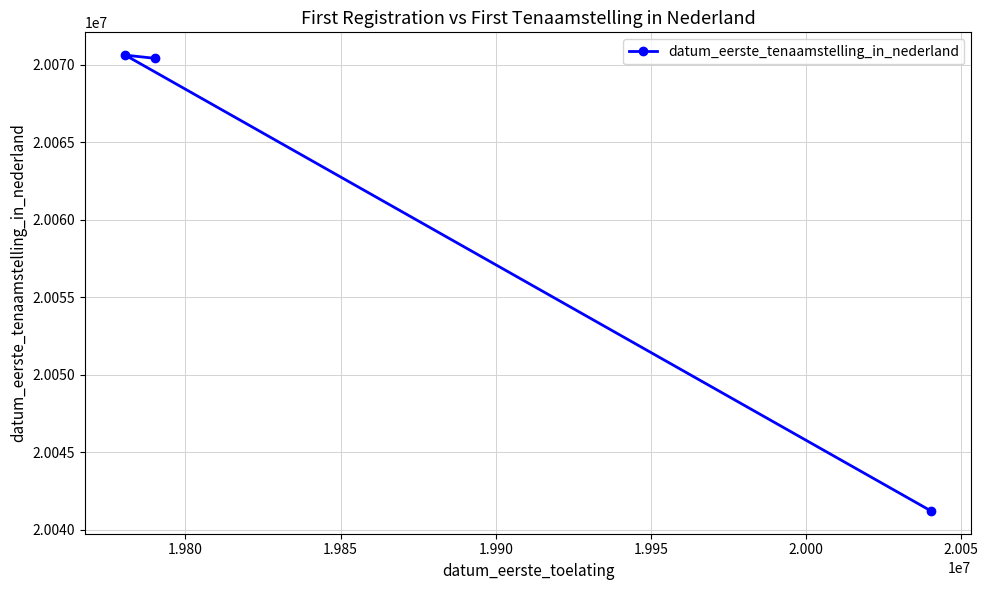

Reading left to right, extract all data points from this chart.

20070614	20070406	20041220